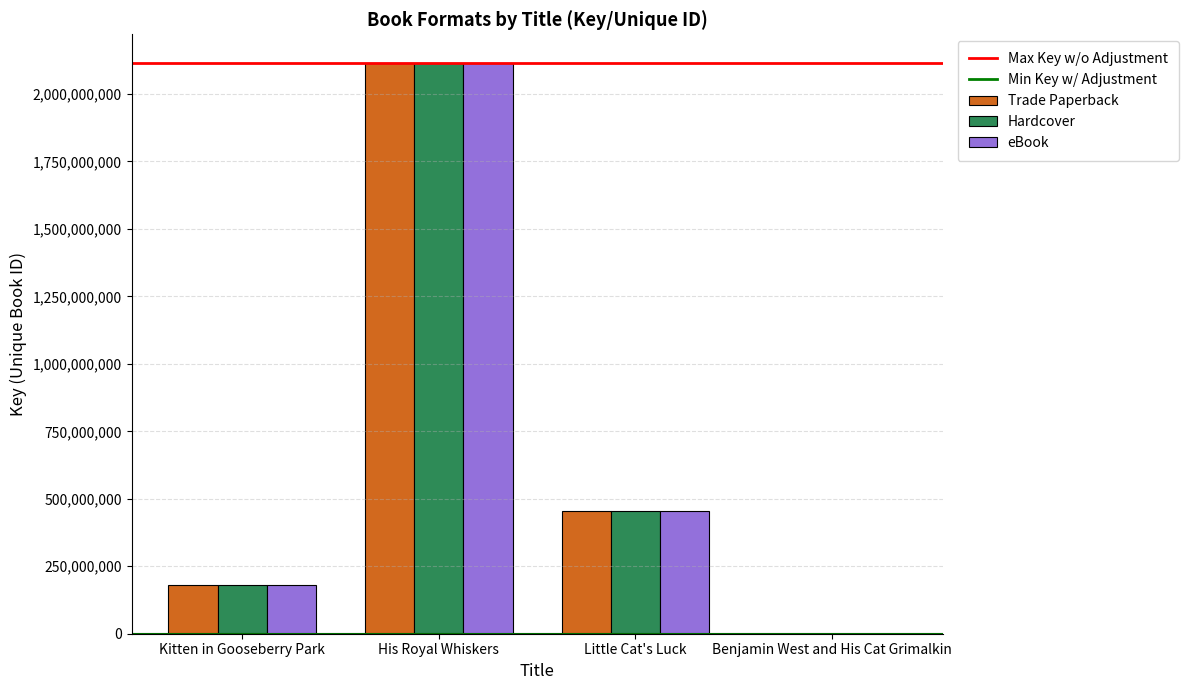

How many groups of bars are there?

4